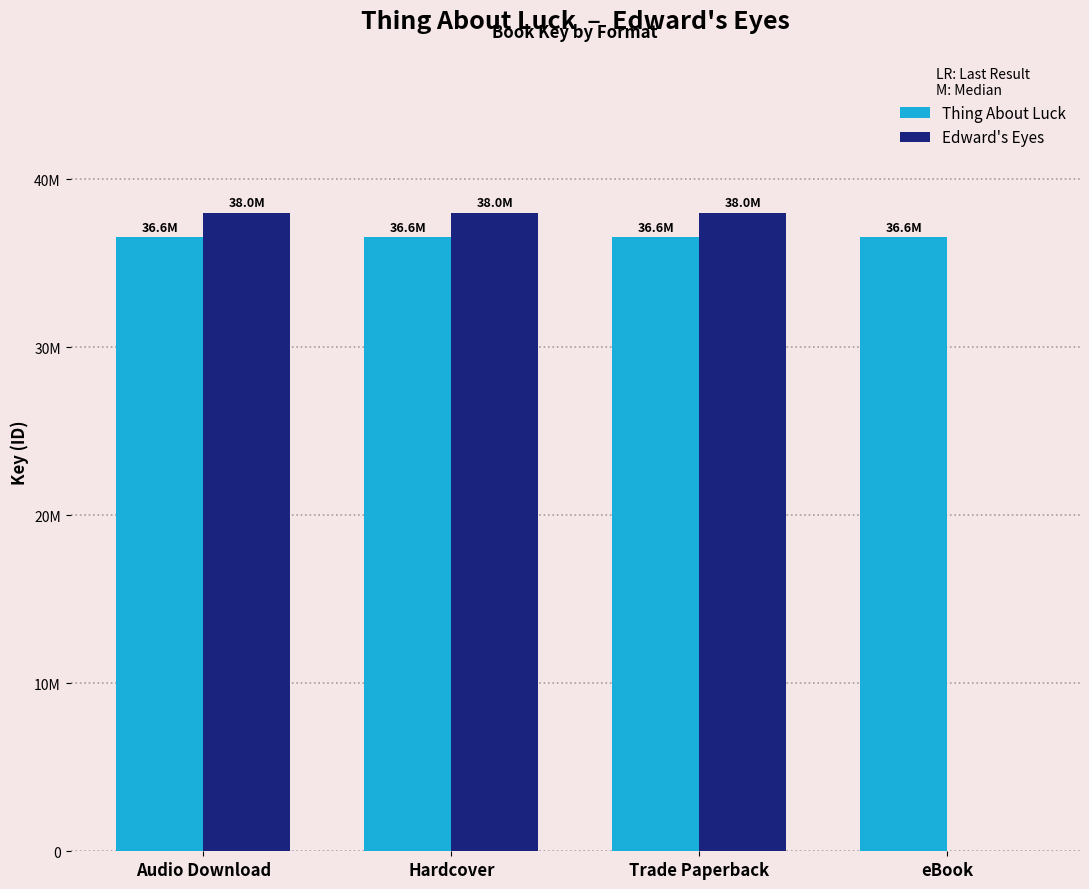

Is it true that Thing About Luck equals 36552639 at eBook?

True